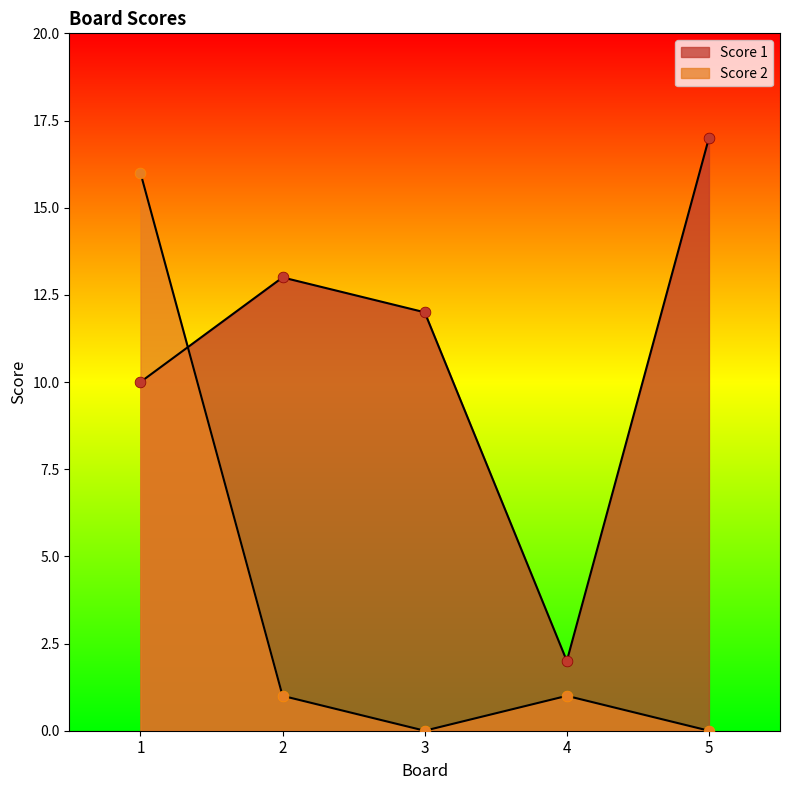

Which series contains the lowest Y value?

Score 2